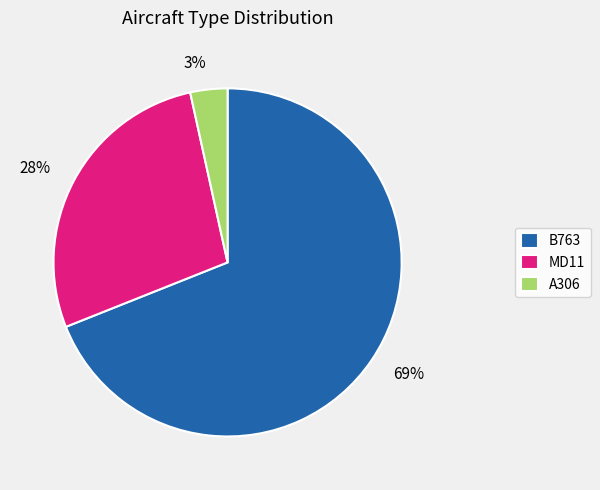

Is there a majority slice in this chart?

Yes